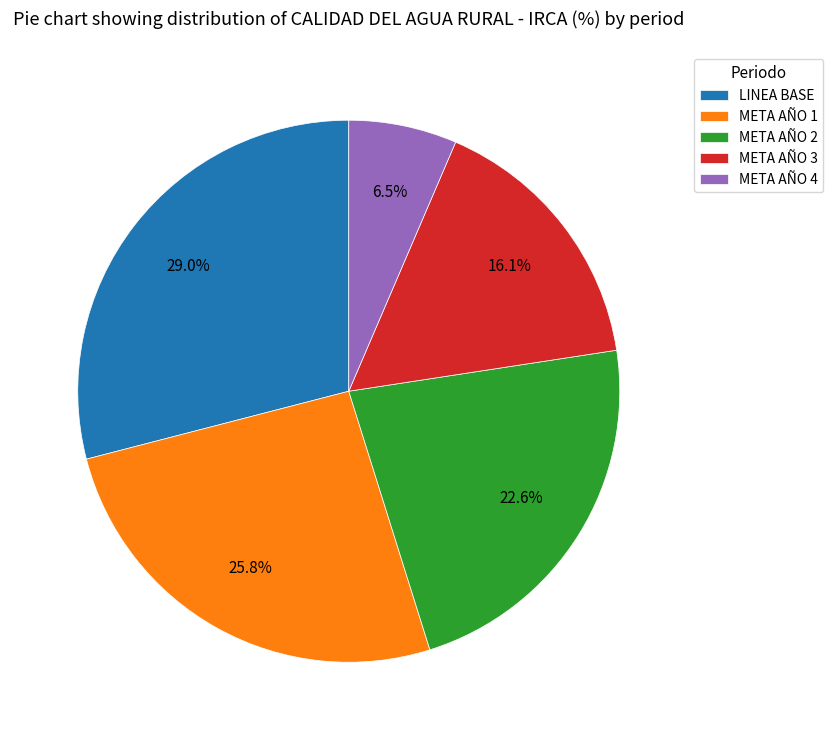

Which category has the biggest portion of the pie?

LINEA BASE